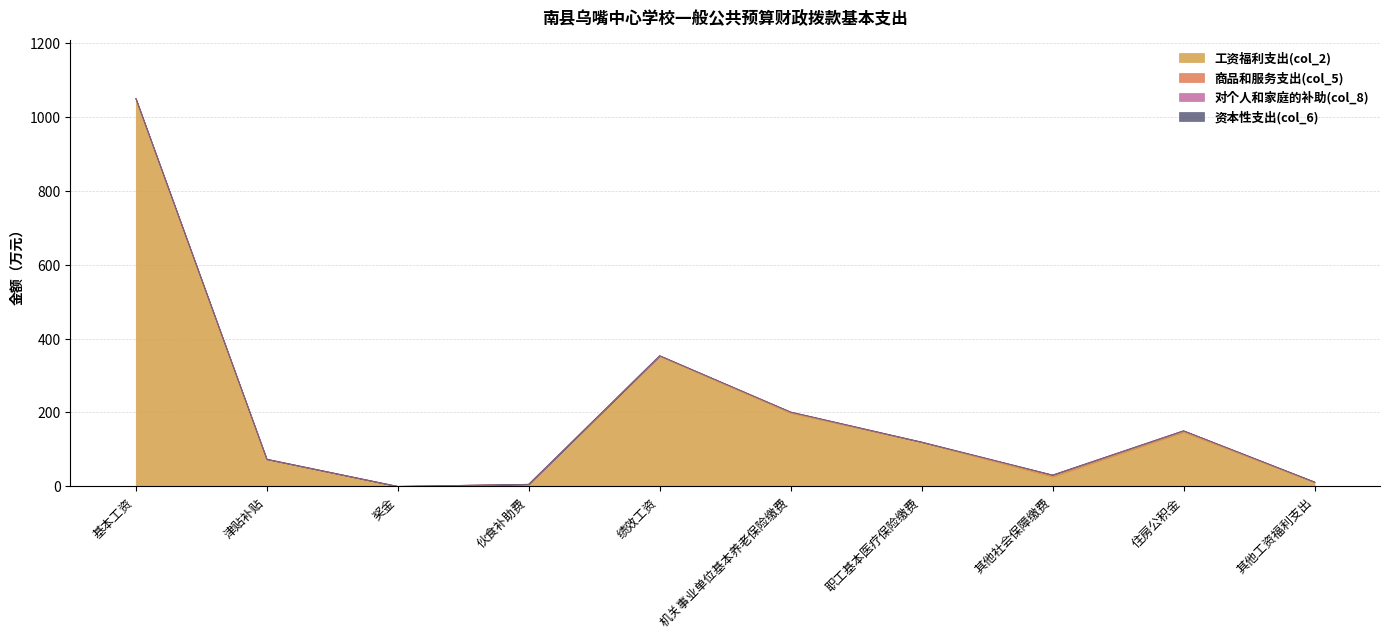

List the series in order of their peak value, highest first.

工资福利支出(col_2), 商品和服务支出(col_5), 对个人和家庭的补助(col_8), 资本性支出(col_6)